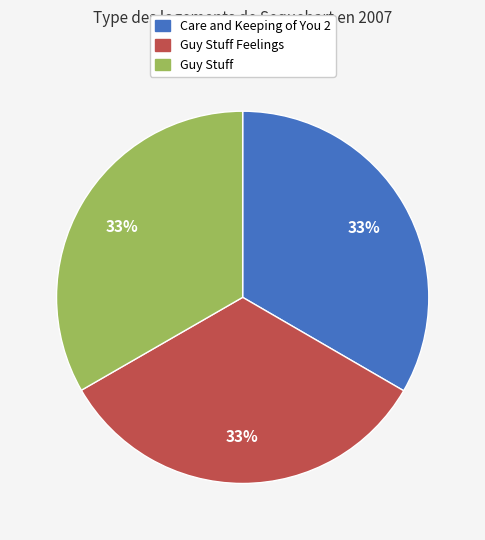

The Care and Keeping of You 2 slice represents 45% of the pie. True or false?

False